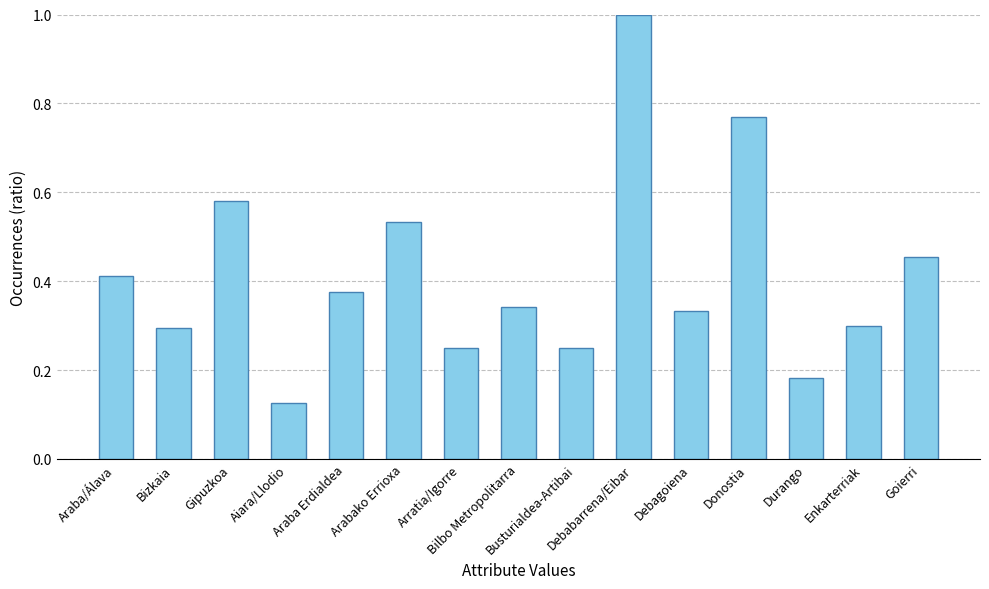

Are the bars grouped side by side (vs. stacked)?

No